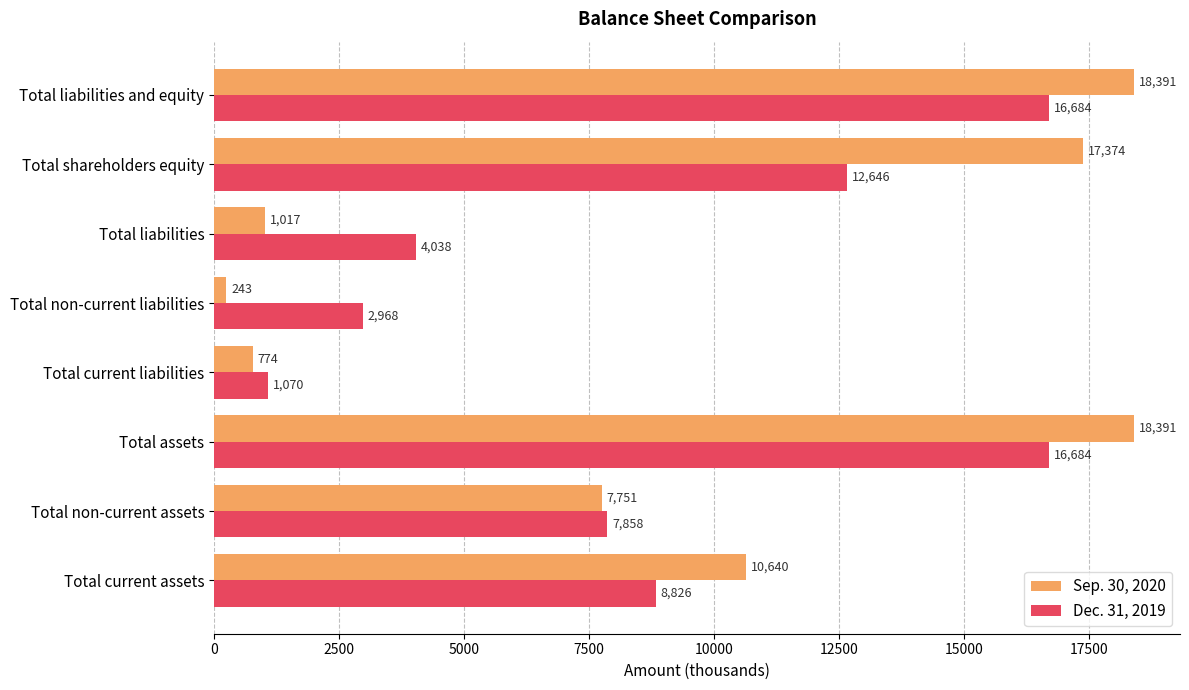

Which series has the largest total across all categories?

Sep. 30, 2020